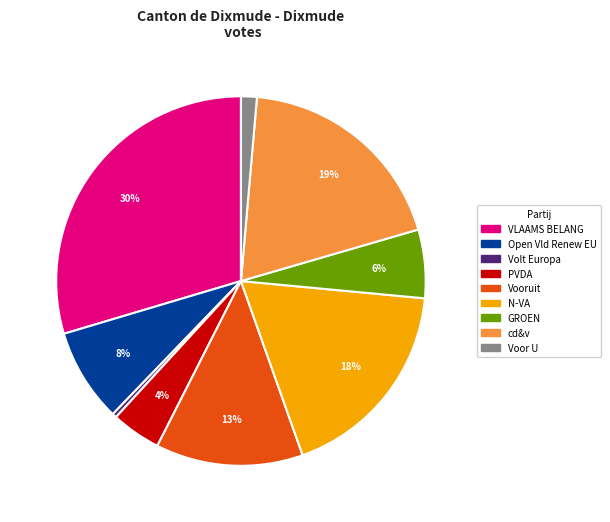

Does PVDA represent more than half of the total?

No